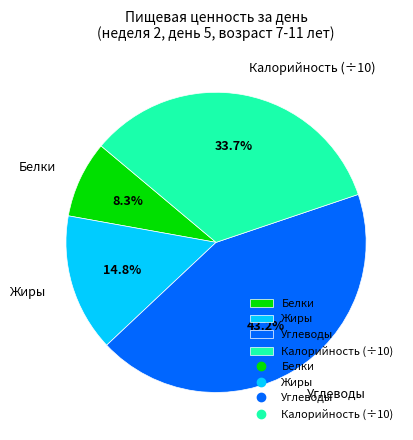

Which category has the smallest portion of the pie?

Белки